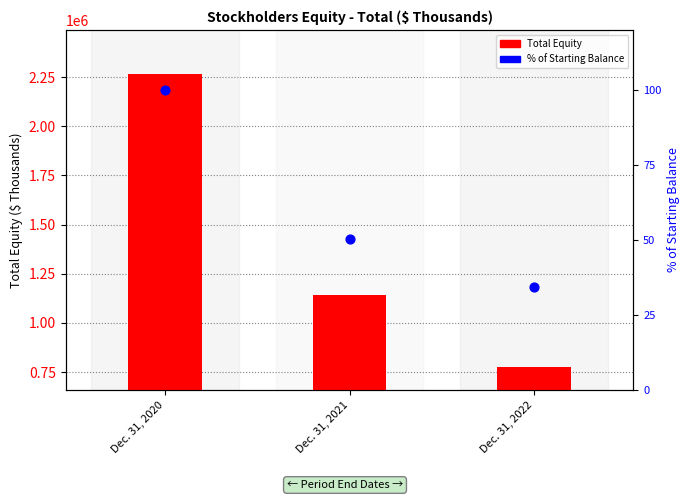

Which series has the largest total across all categories?

Total Equity